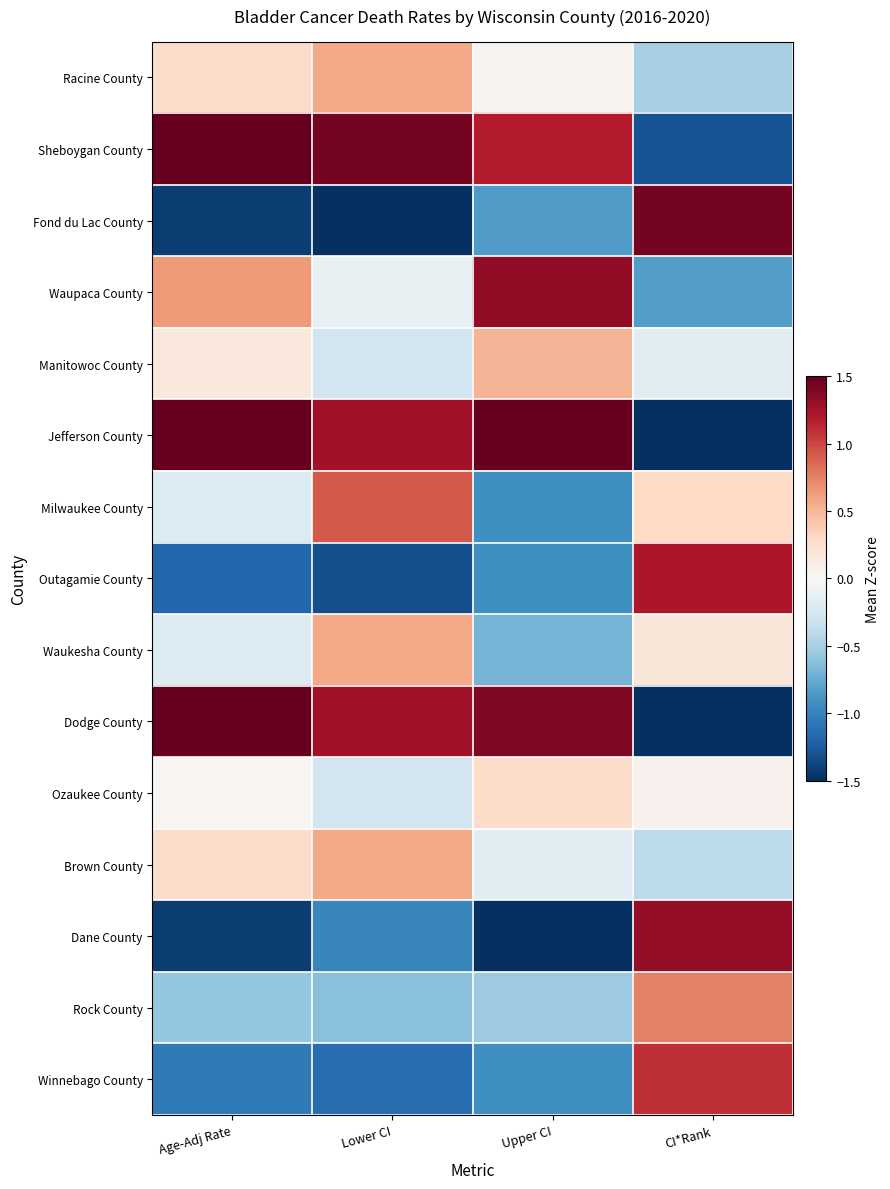

At CI*Rank, list the series in order from smallest to largest.

Jefferson County, Dodge County, Sheboygan County, Waupaca County, Racine County, Brown County, Manitowoc County, Ozaukee County, Waukesha County, Milwaukee County, Rock County, Winnebago County, Outagamie County, Dane County, Fond du Lac County